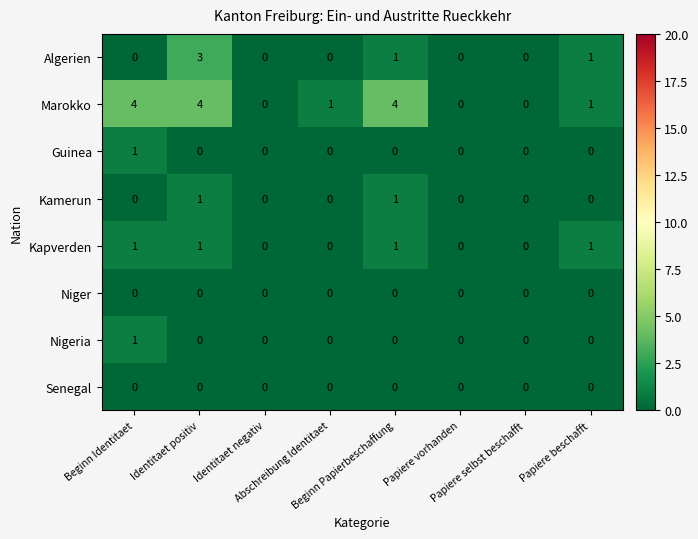

Count the Guinea values in the range 0 to 1.

8